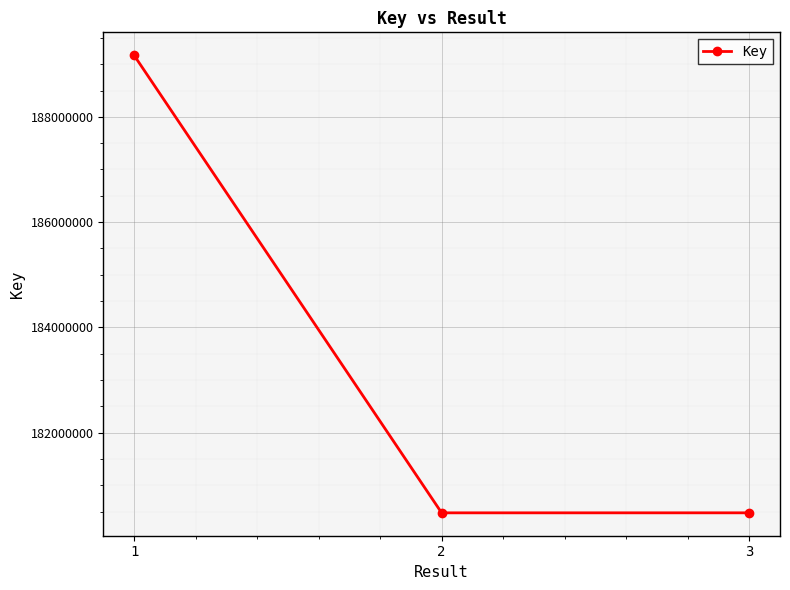

Read the value at 1, to the nearest 100.

189170600